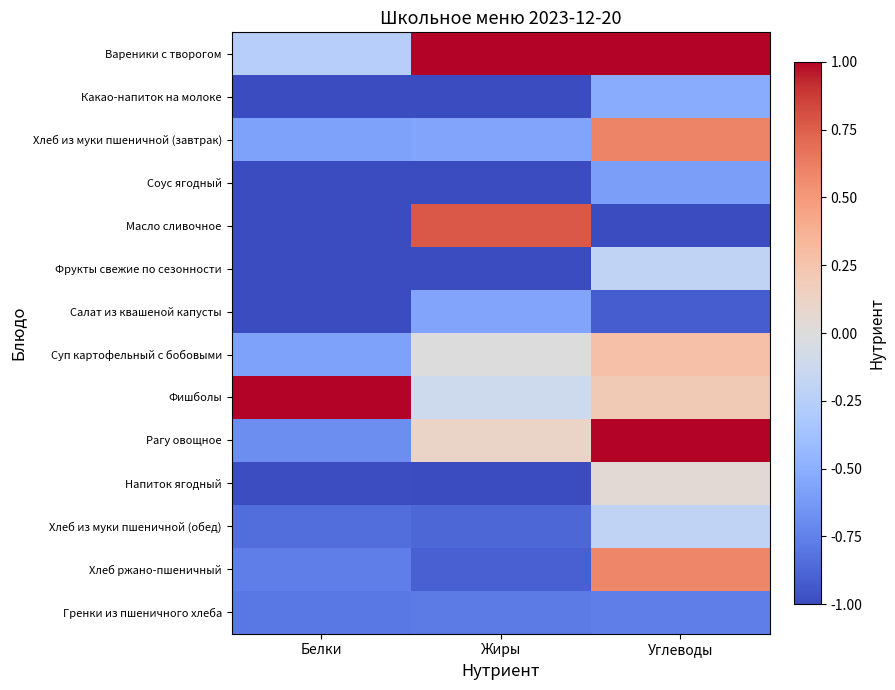

At which category is the sum across all series the highest?

Углеводы